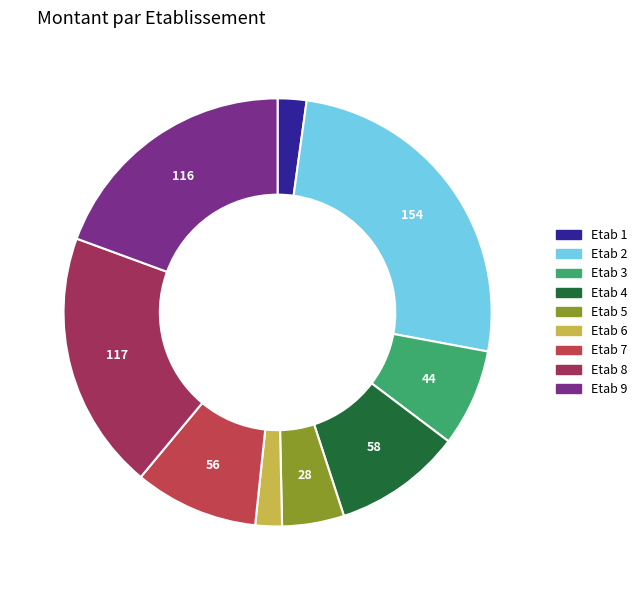

How many slices are in this pie chart?

9